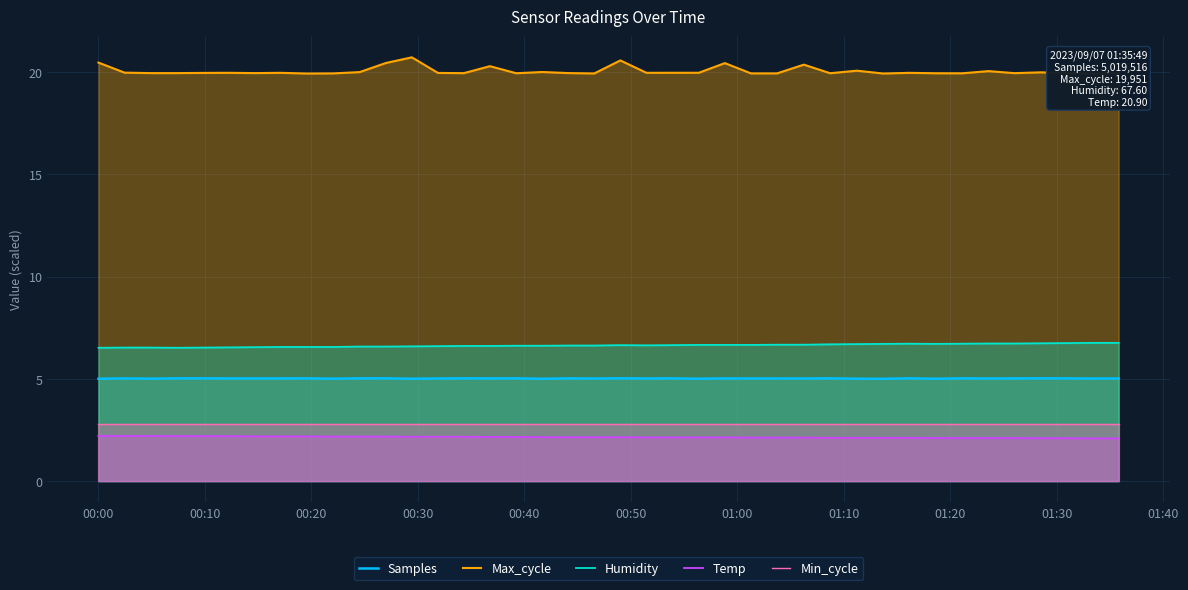

Which series has the largest total across all categories?

Max_cycle